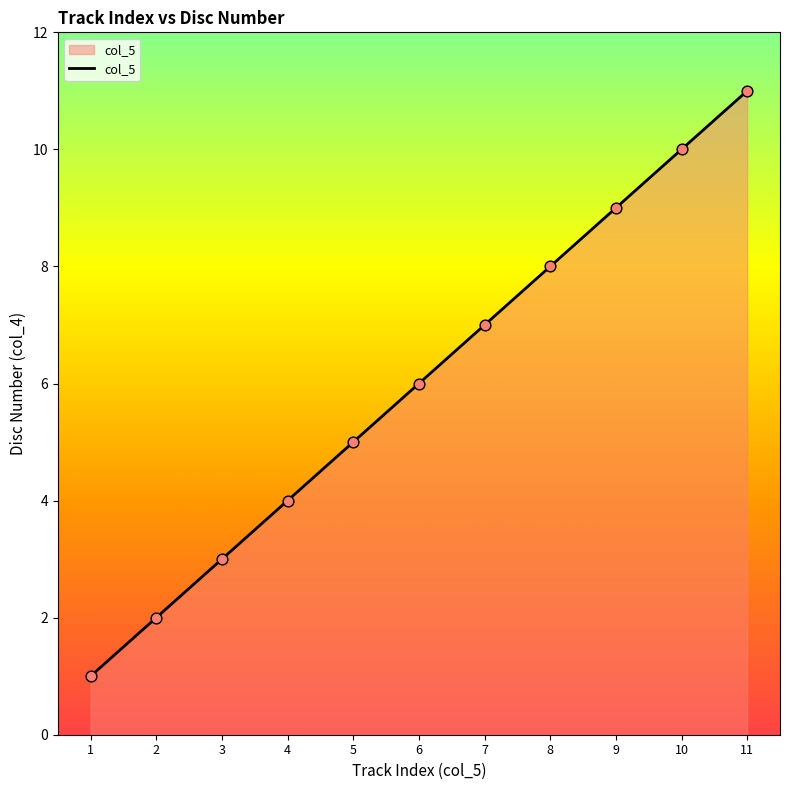

What is the ratio of the value at 7 to the value at 8?

0.9